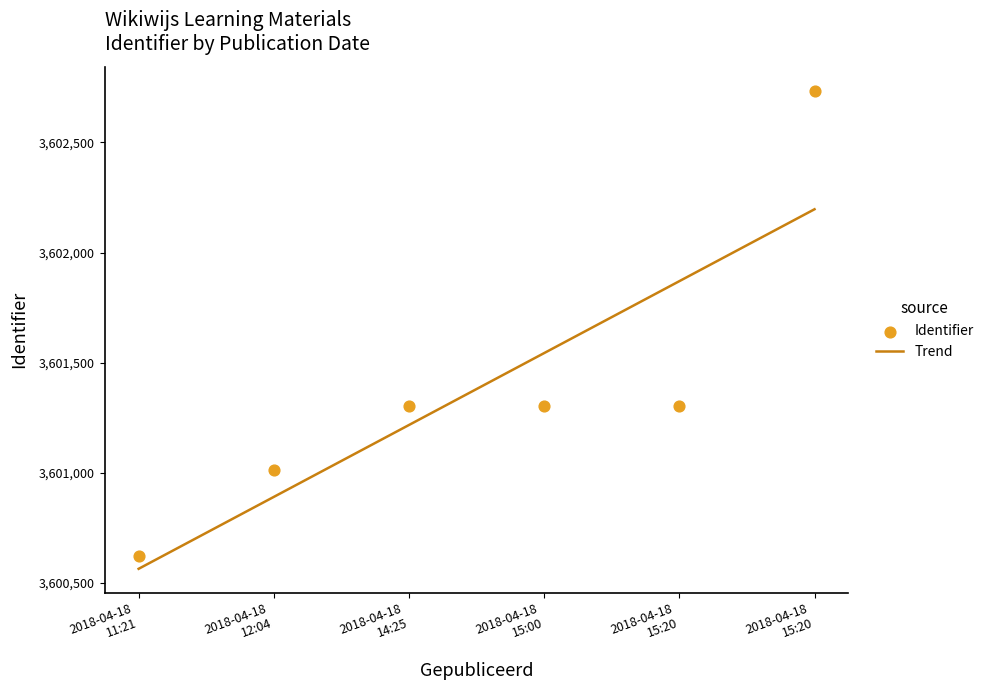

What is the maximum value for Trend?

3602196.7